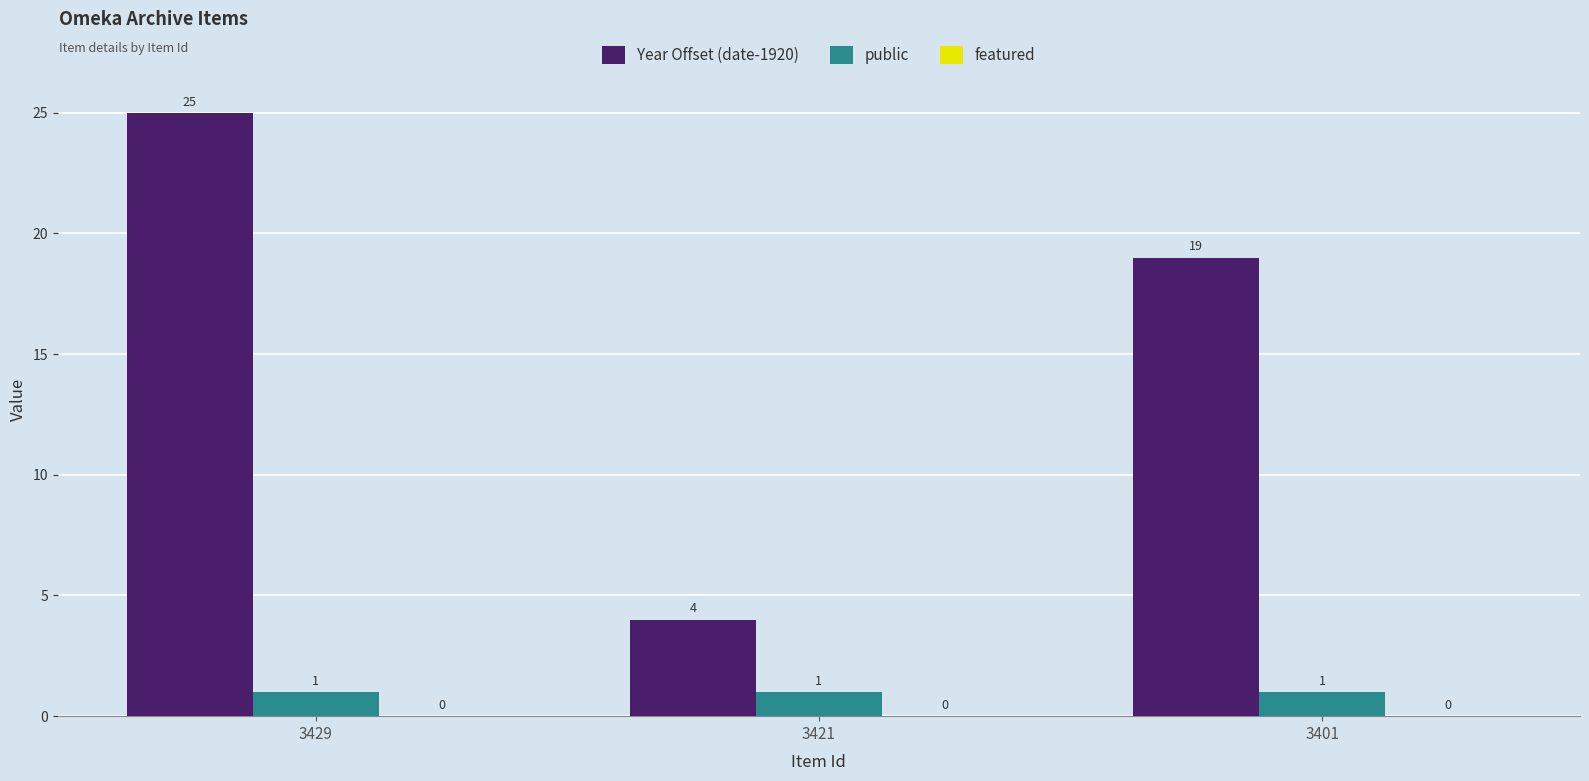

Rank the series by their average value, from lowest to highest.

public, Year Offset (date-1920)